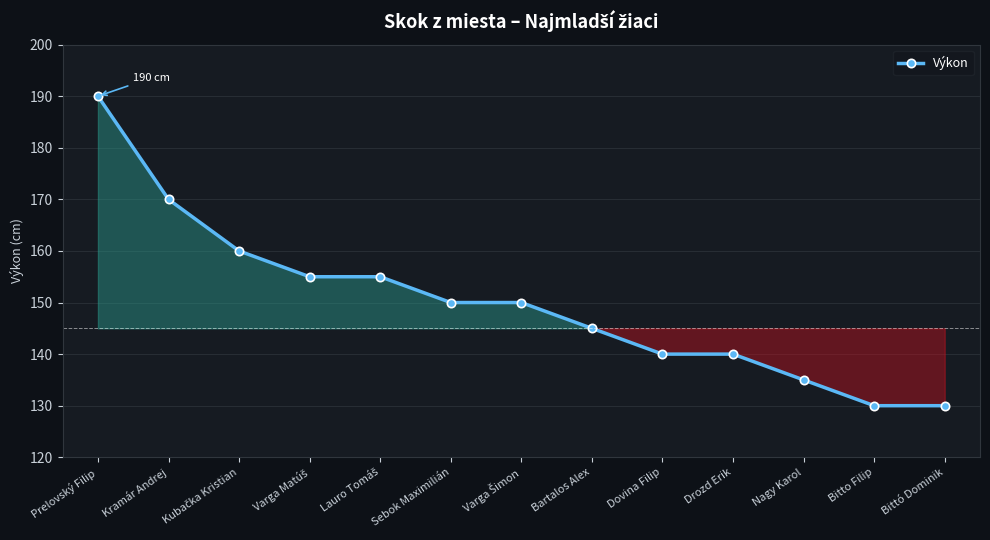

What is the change in value from Prelovský Filip to Bitto Filip?

-60